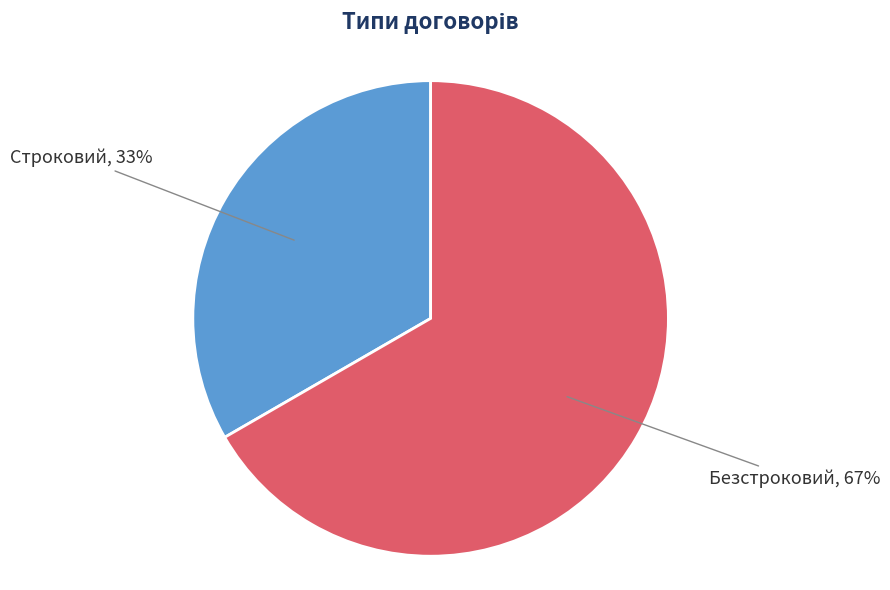

Does any single category account for the majority?

Yes